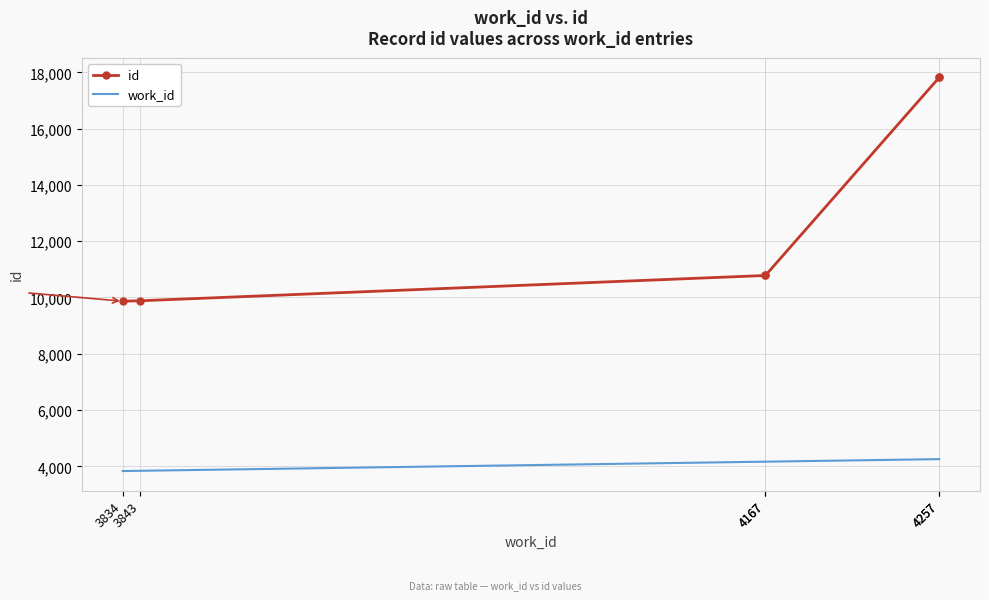

True or false: work_id and id intersect in this chart.

False